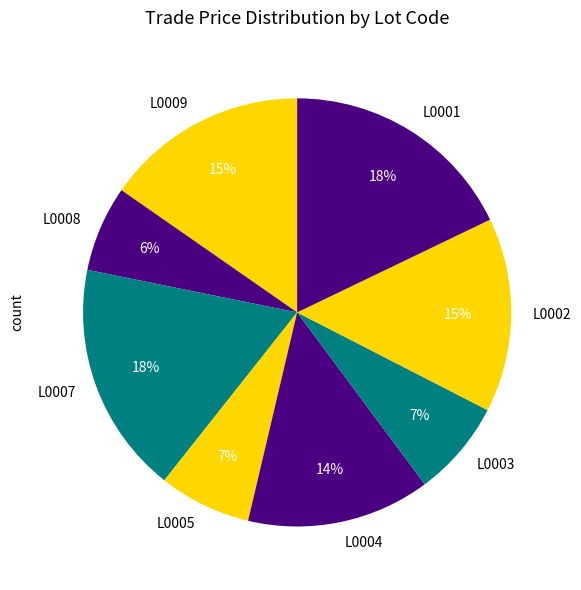

What is the ratio of the value at L0001 to the value at L0004?

1.3